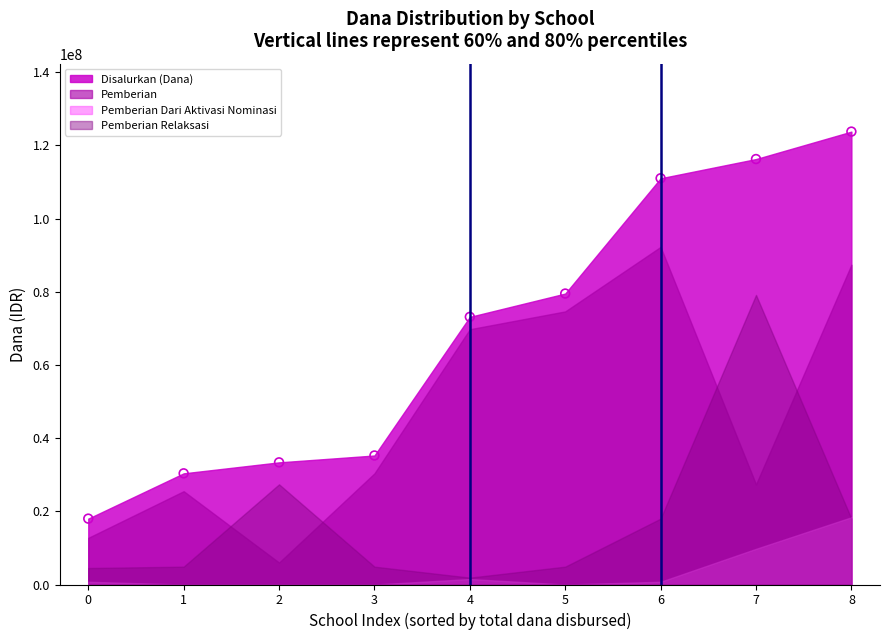

What is the average Y value?

68958333